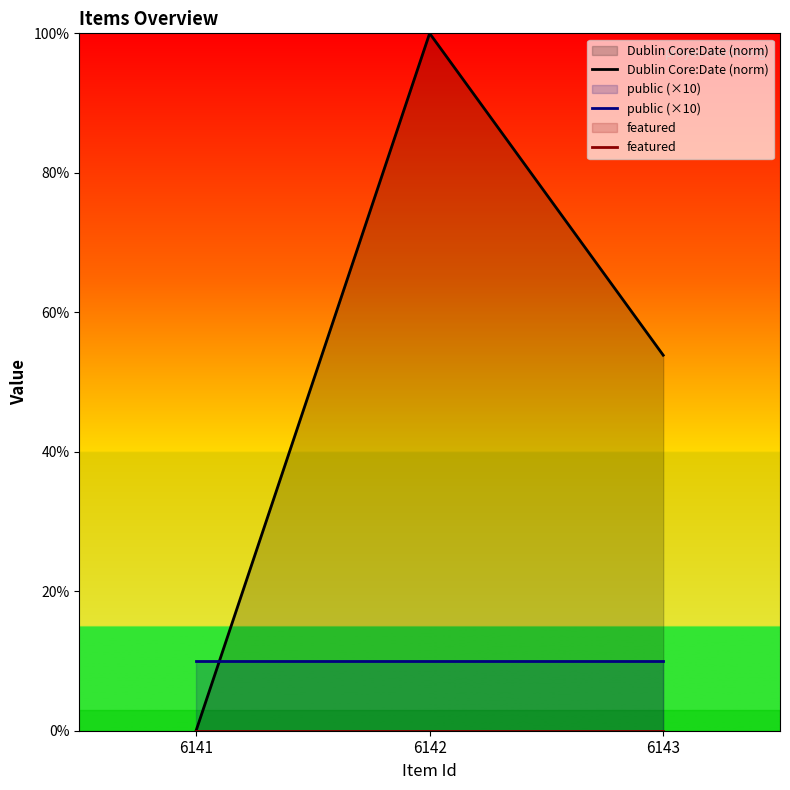

How many lines are shown in the chart?

3